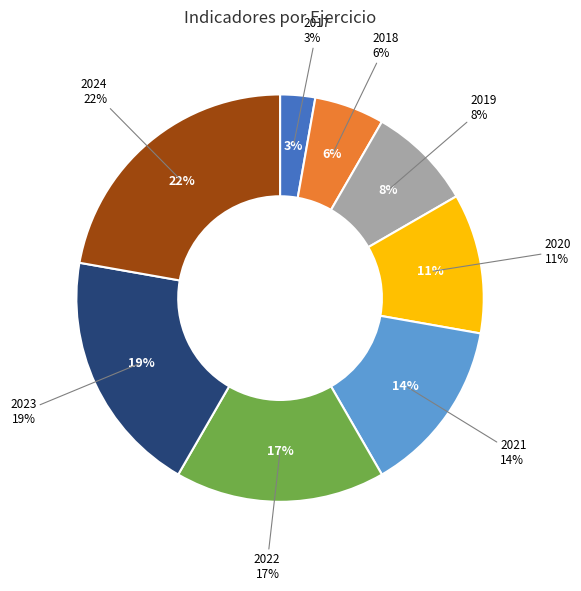

Is there a majority slice in this chart?

No